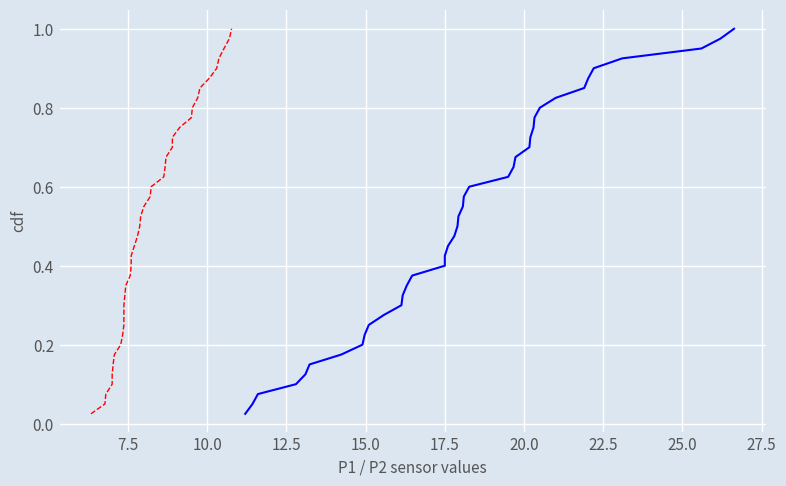

What is the average value of the P1 series?

0.5